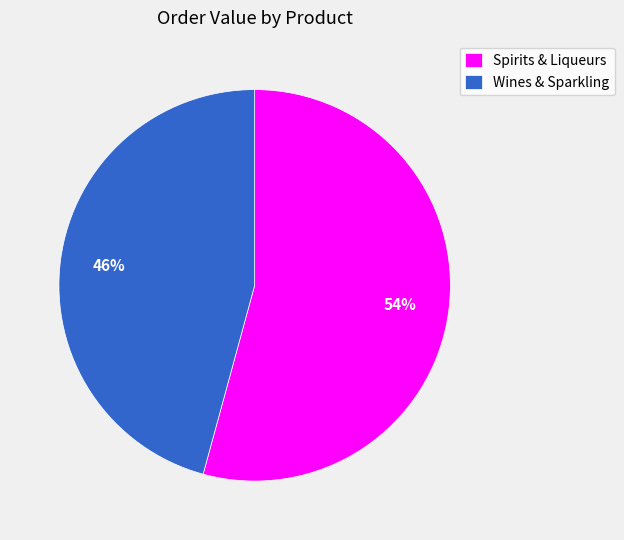

How many segments does this pie chart have?

2